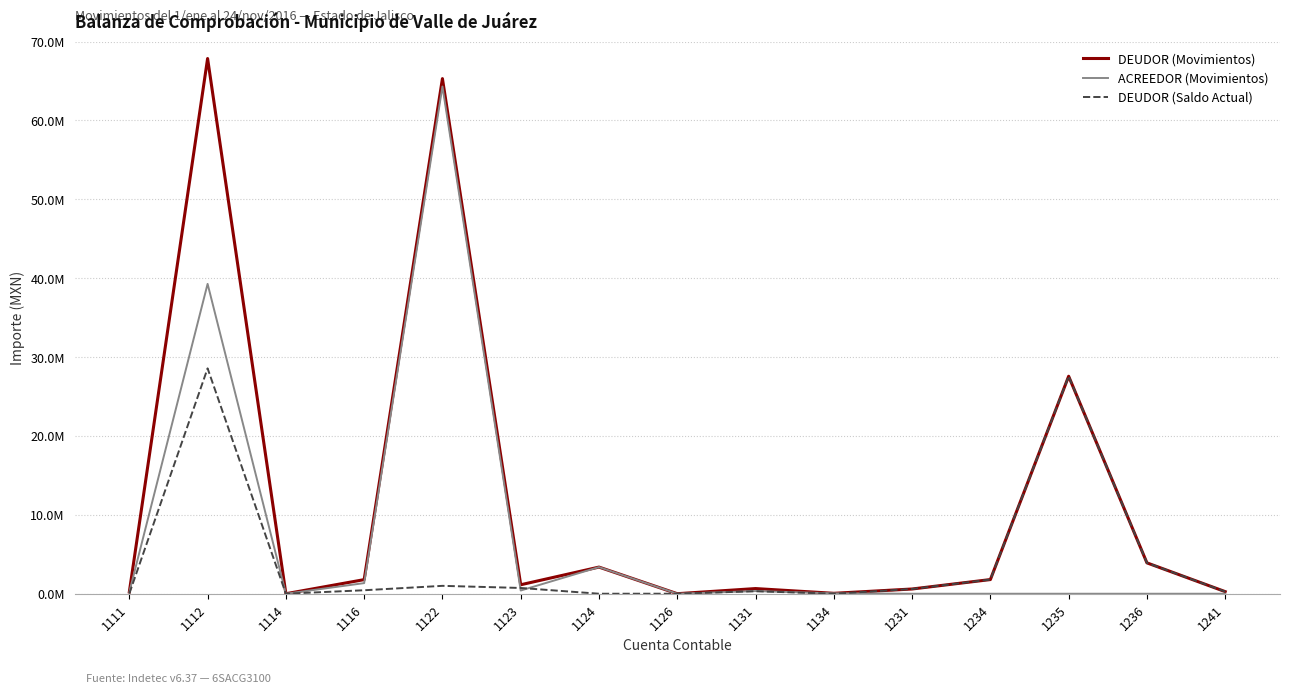

Which series has the widest spread of values?

DEUDOR (Movimientos)